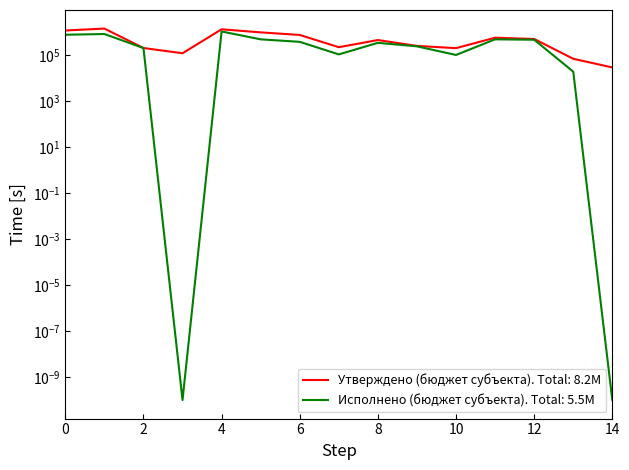

How many data points in Утверждено (бюджет субъекта) are less than 450000?

7